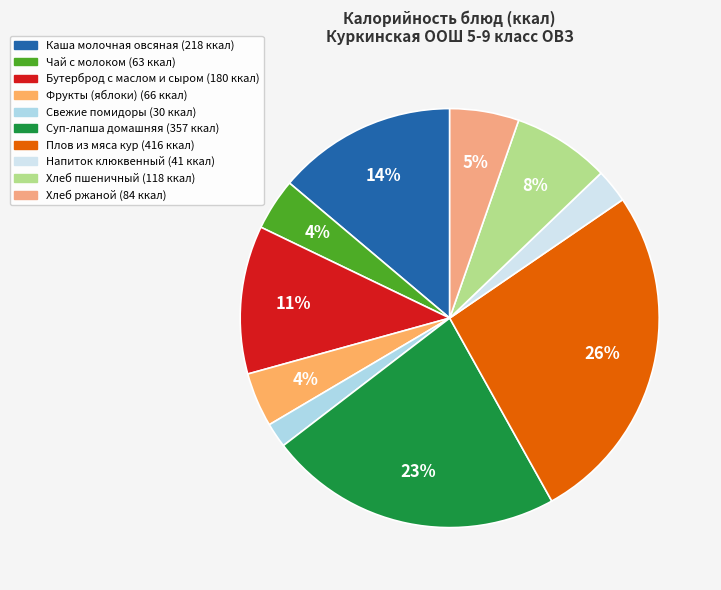

How many slices are in this pie chart?

10